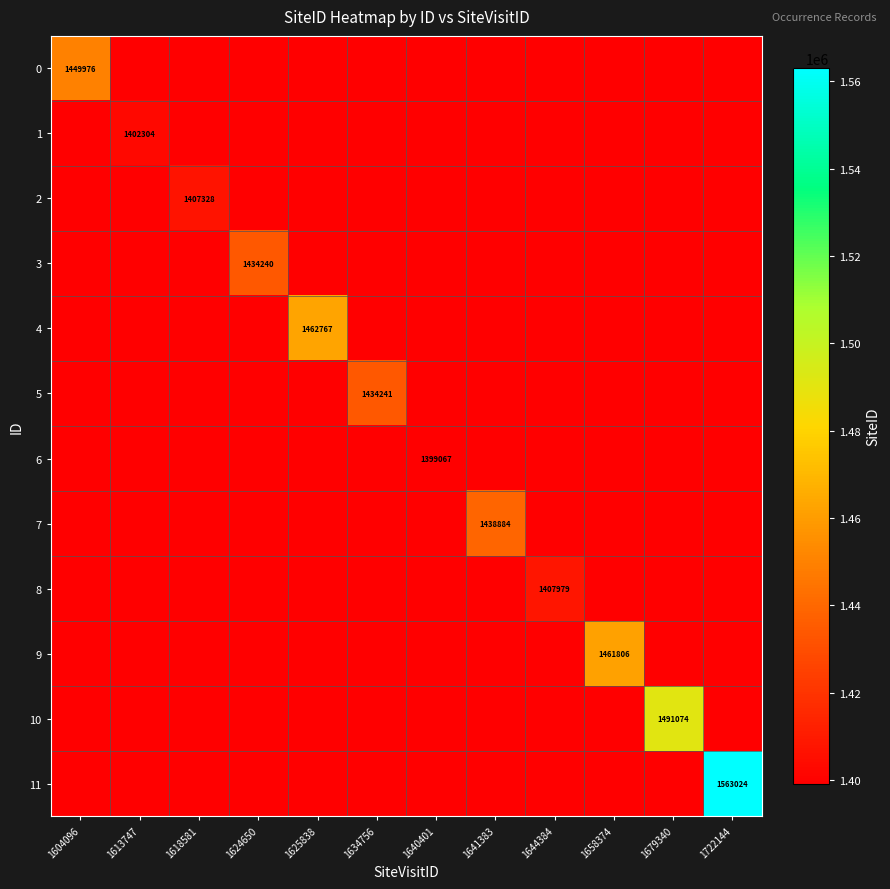

Which series has the largest total across all categories?

11